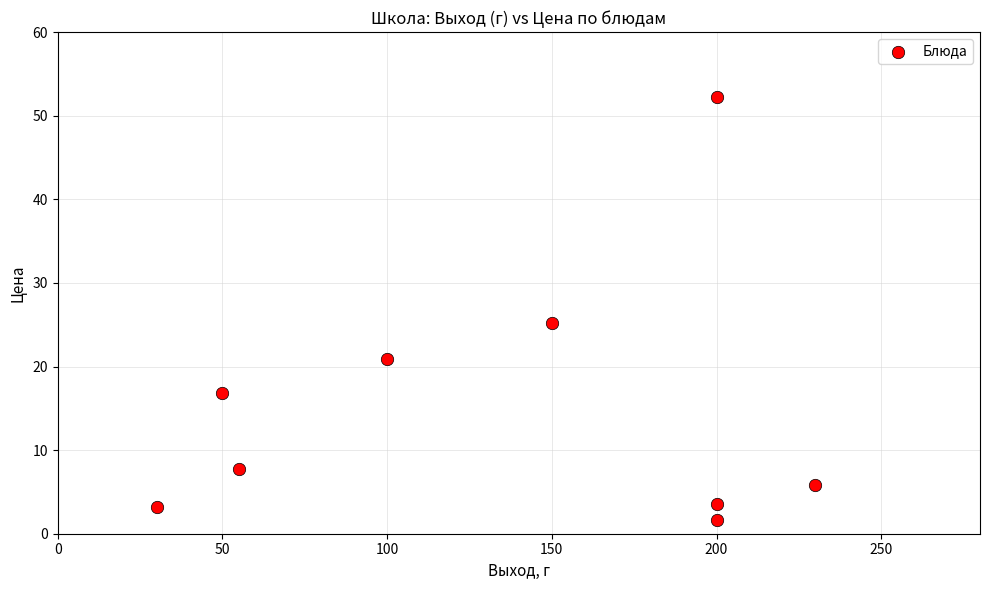

What is the range of X values (max minus min)?

200.0